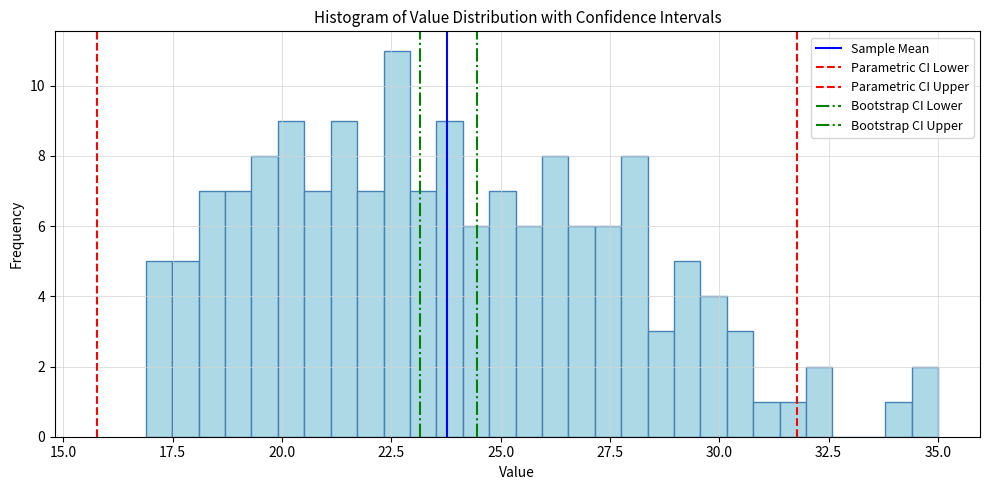

Around what value on the x-axis is the tallest bar? Give the approximate position of its centre, as read against the axis.

22.5